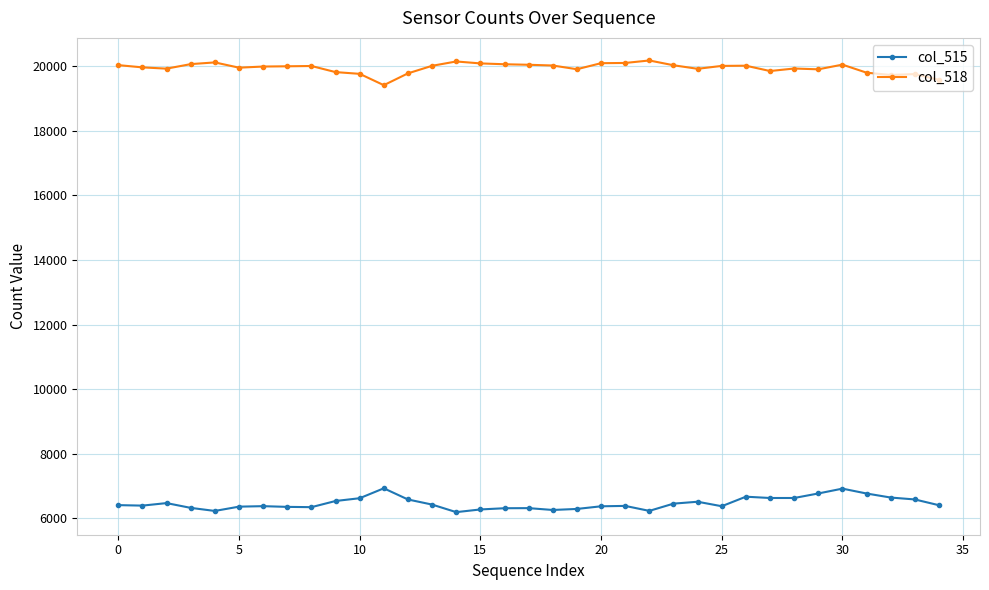

Which series has the largest total across all categories?

col_518